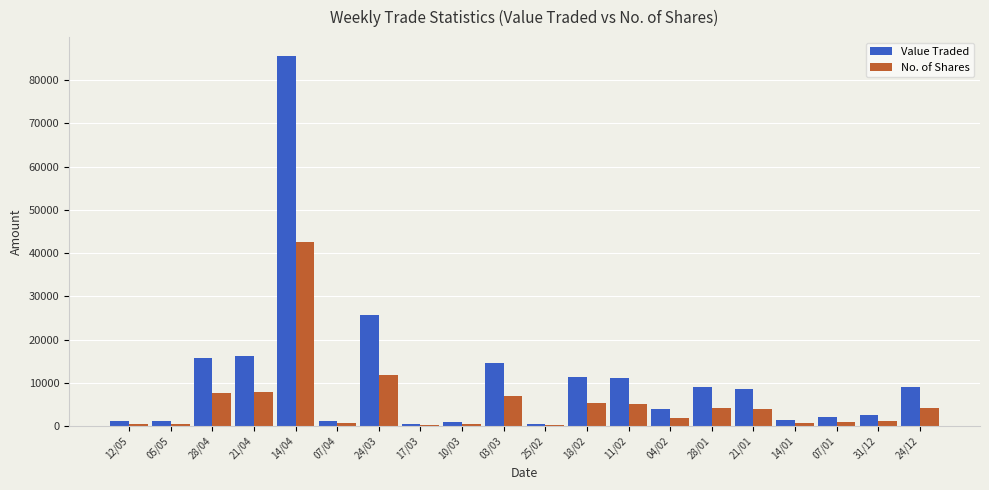

What is the sum of the No. of Shares values at 25/02 and 04/02?

2135